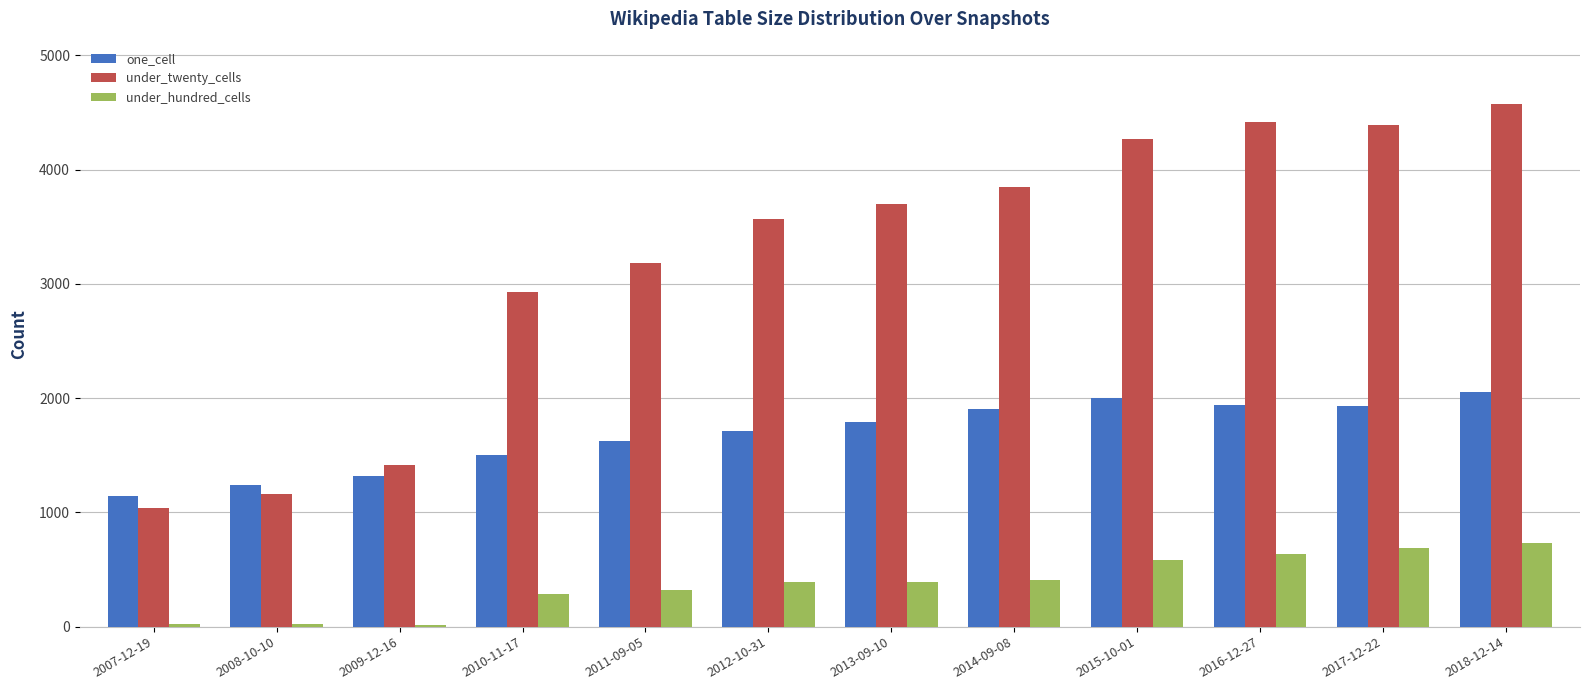

What is the maximum value shown in the chart?

4571